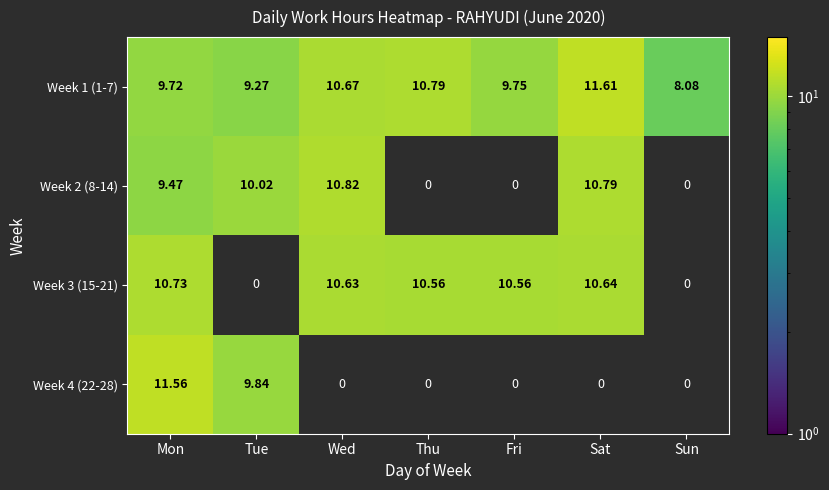

What is the total value across all series at Wed?

32.1